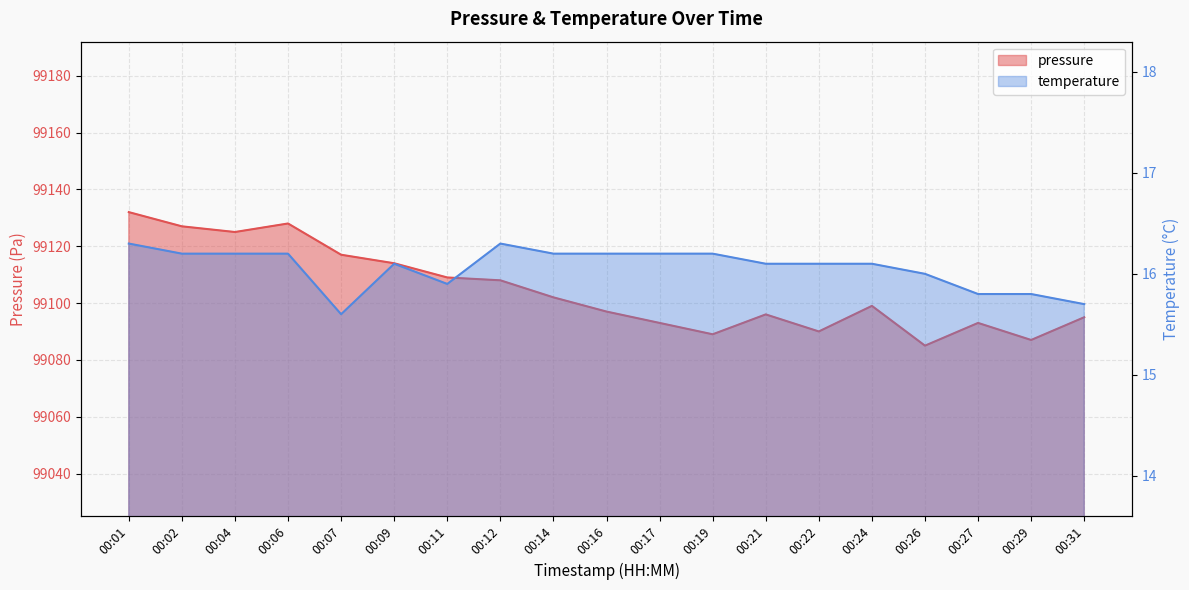

The pressure series shows 53299.3 at 00:27. True or false?

False